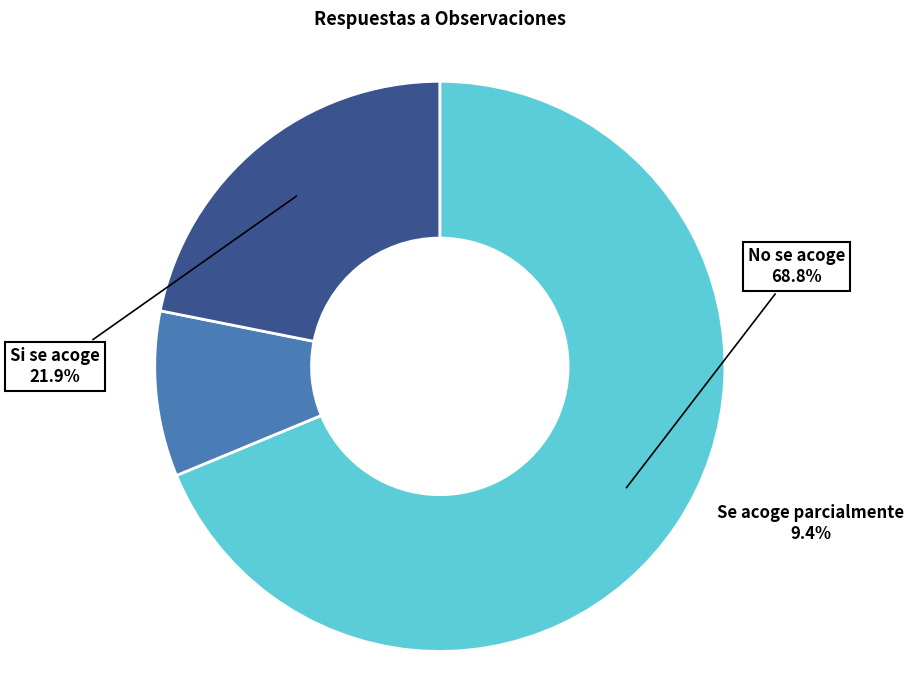

Combined, what portion of the pie is Si se acoge and No se acoge?

90.6%